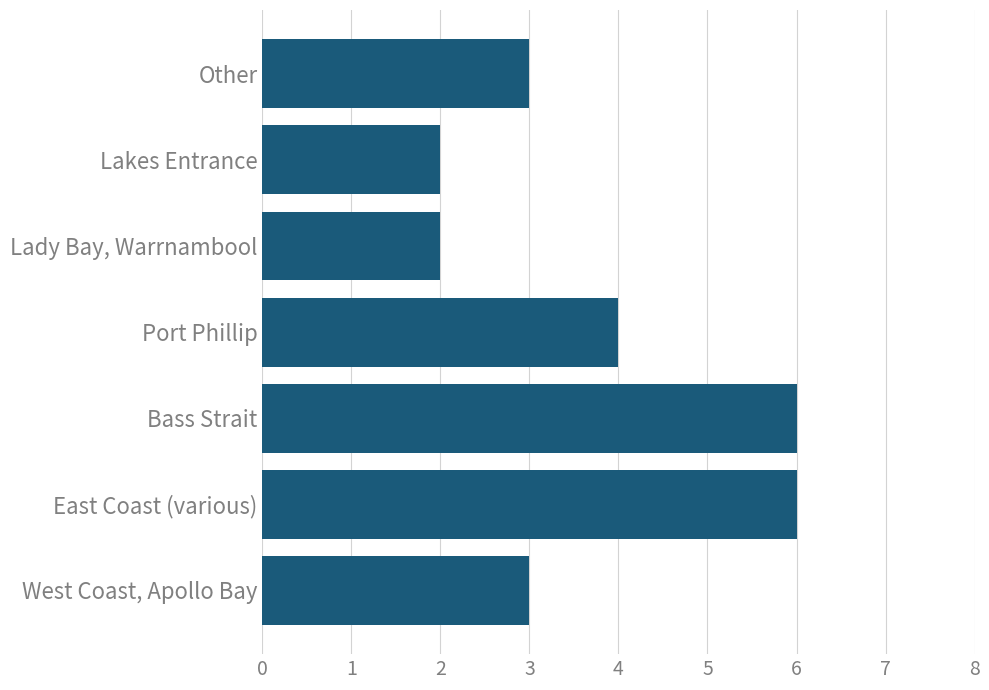

Read the value at Bass Strait.

6